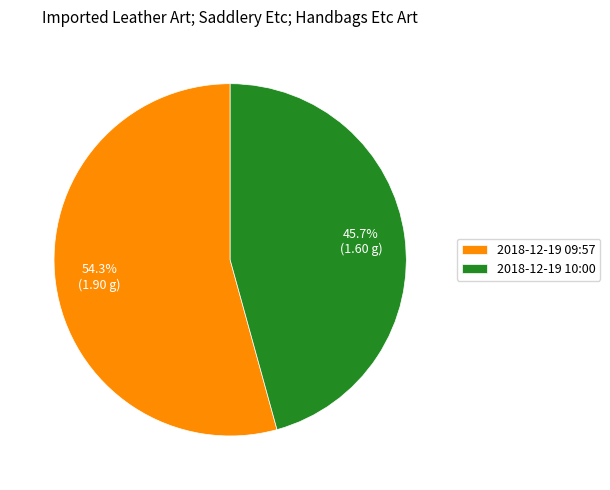

What percentage is NOT represented by 2018-12-19 09:57?

45.7%